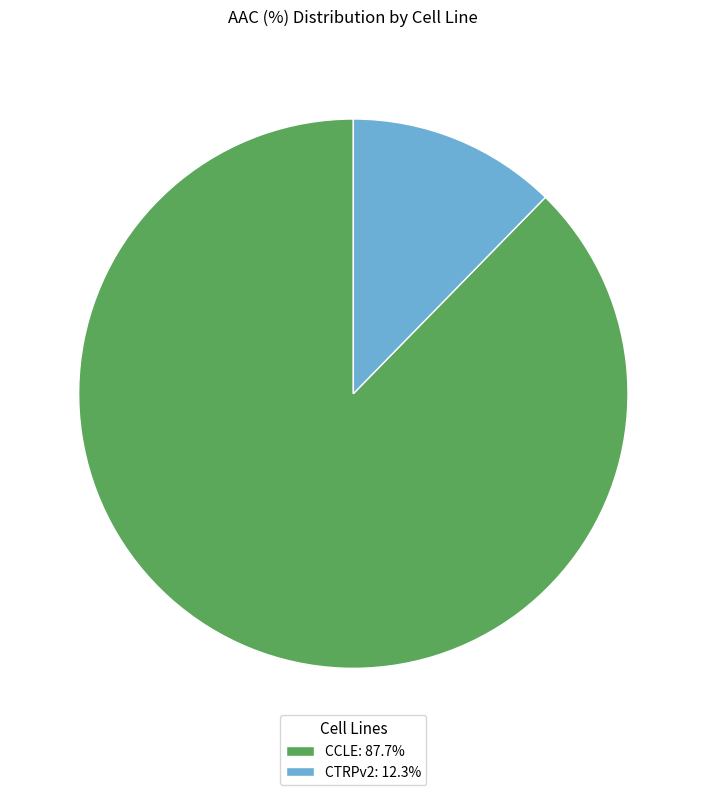

Which category has the biggest portion of the pie?

CCLE